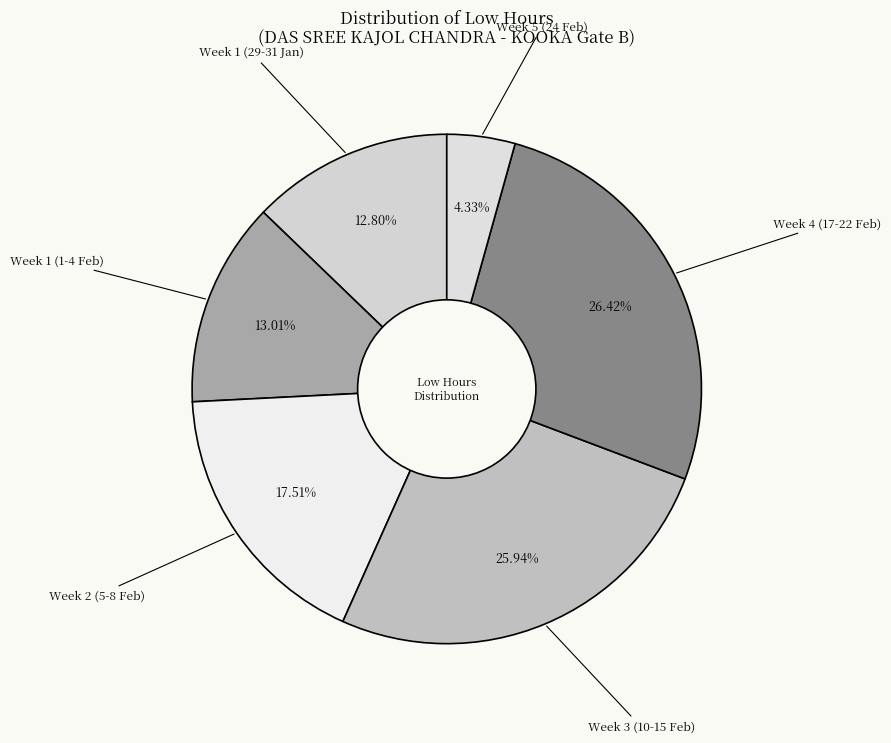

How many slices are in this pie chart?

6